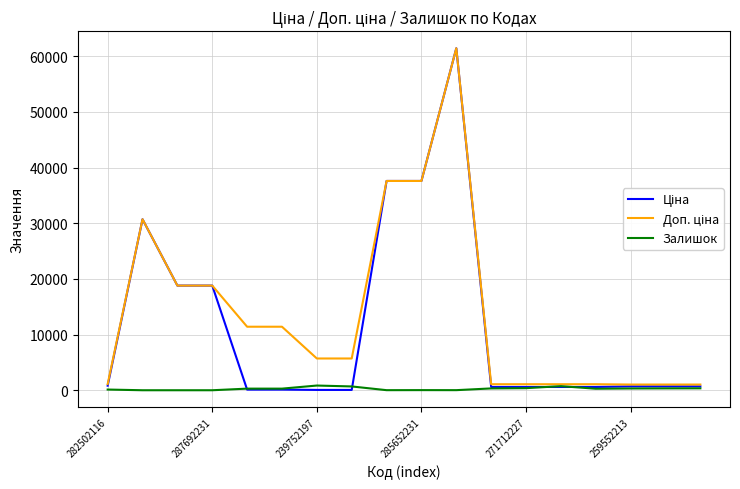

Is this an area chart (filled region under the line)?

No